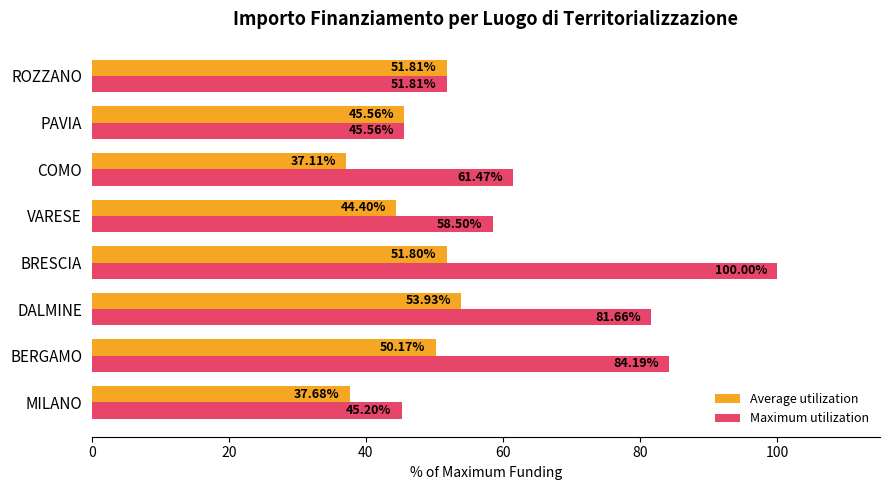

What is the difference between the Average utilization values at DALMINE and COMO?

16.8